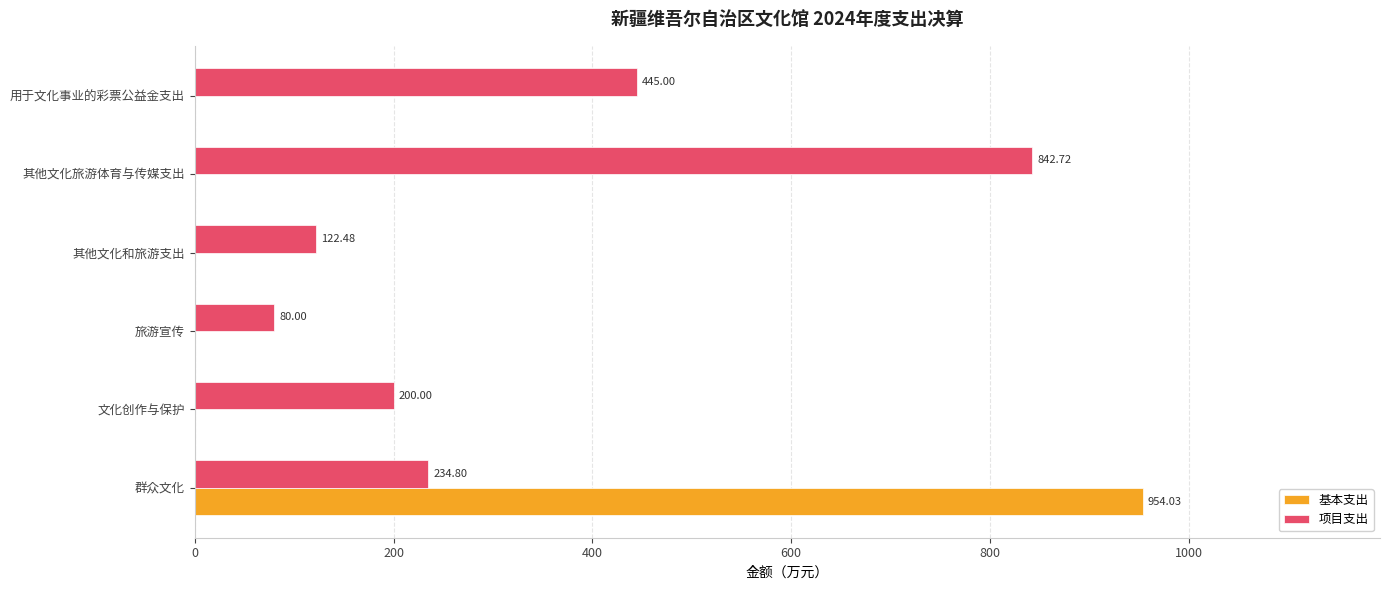

Which series changed the most between 文化创作与保护 and 用于文化事业的彩票公益金支出?

项目支出